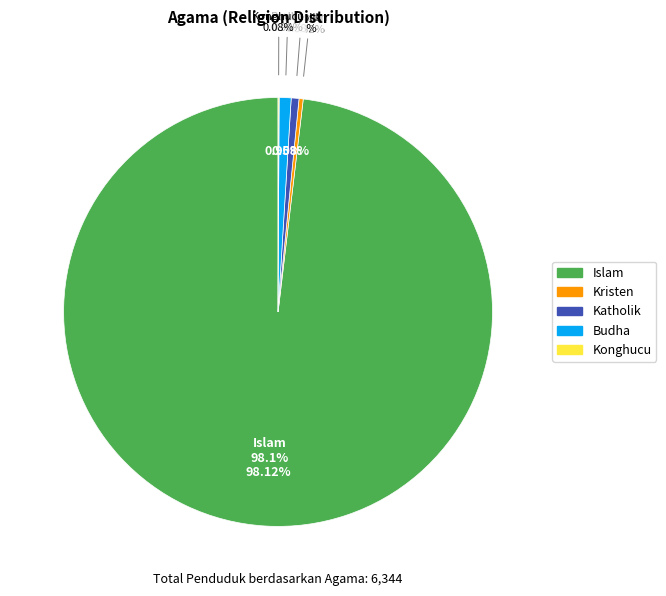

Which category has the smallest portion of the pie?

Konghucu